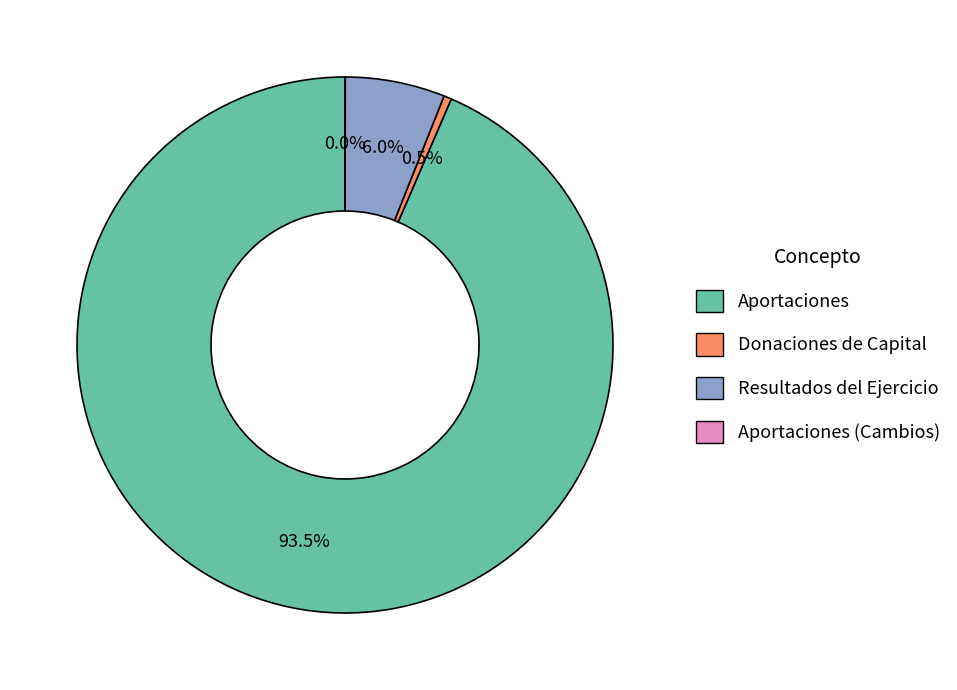

Which category accounts for the majority?

Aportaciones